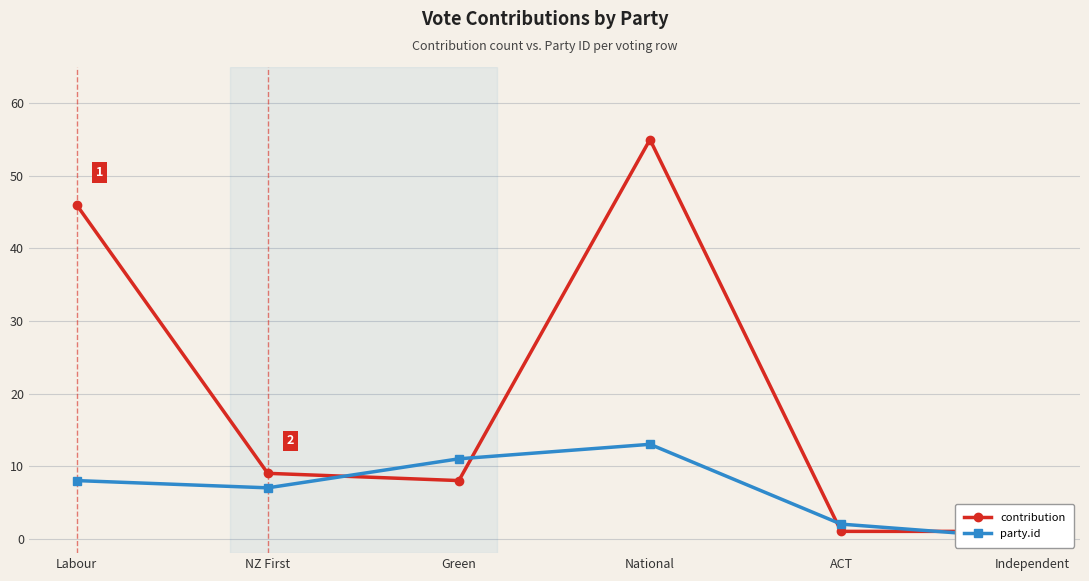

Does the chart display data point markers on the line(s)?

Yes